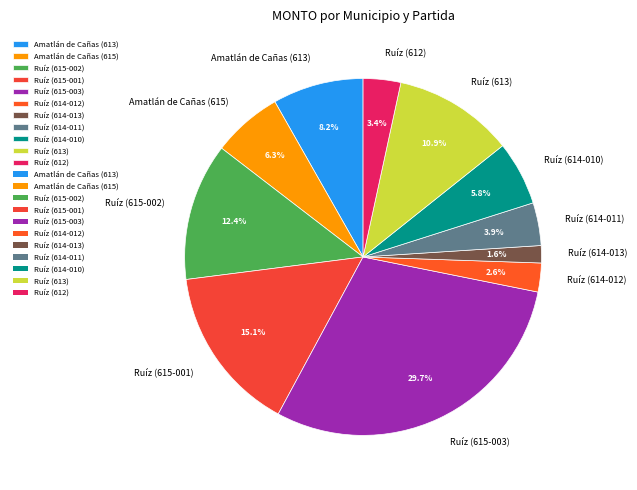

What is the total percentage of Ruíz (614-012) and Ruíz (614-011)?

6.5%